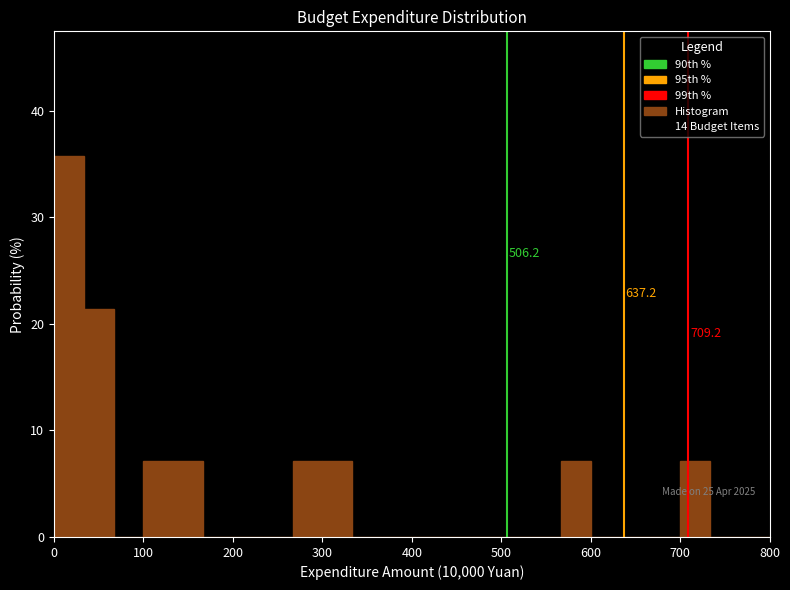

Around what value on the x-axis is the tallest bar? Give the approximate position of its centre, as read against the axis.

20